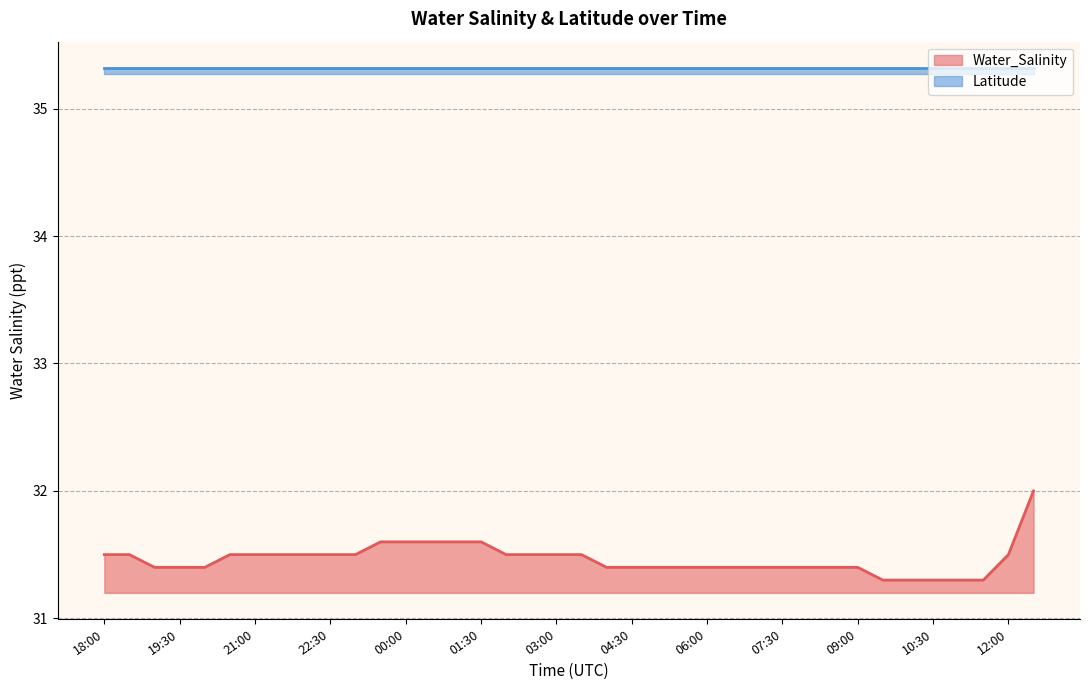

Reading right to left, list all the values displayed in this chart.

32.0	31.5	31.3	31.3	31.3	31.3	31.3	31.4	31.4	31.4	31.4	31.4	31.4	31.4	31.4	31.4	31.4	31.4	31.5	31.5	31.5	31.5	31.6	31.6	31.6	31.6	31.6	31.5	31.5	31.5	31.5	31.5	31.5	31.4	31.4	31.4	31.5	31.5